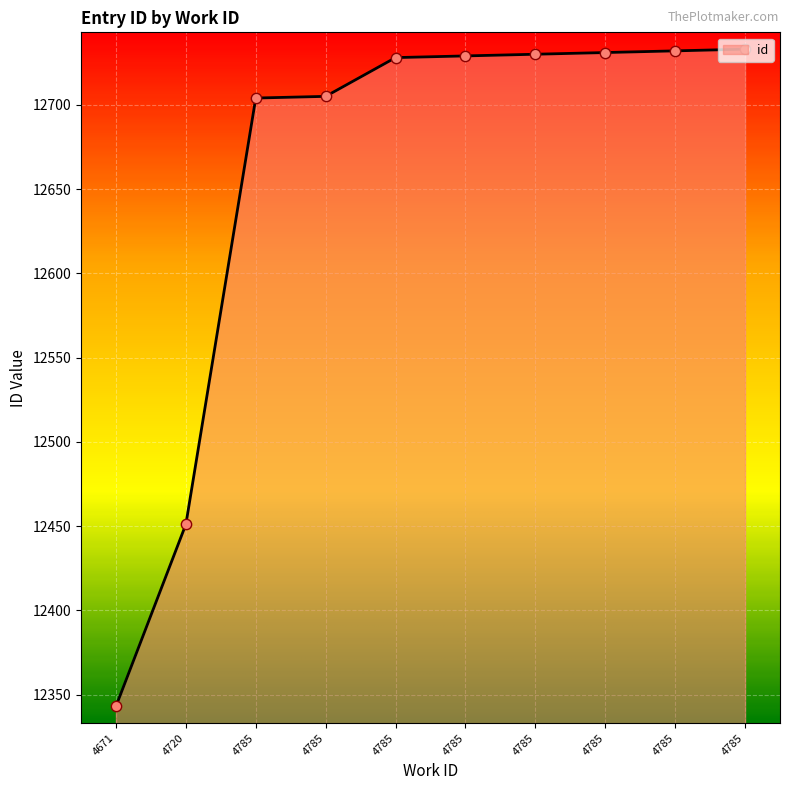

Approximately how many times larger is the value at 4671 compared to 4785?

1.0